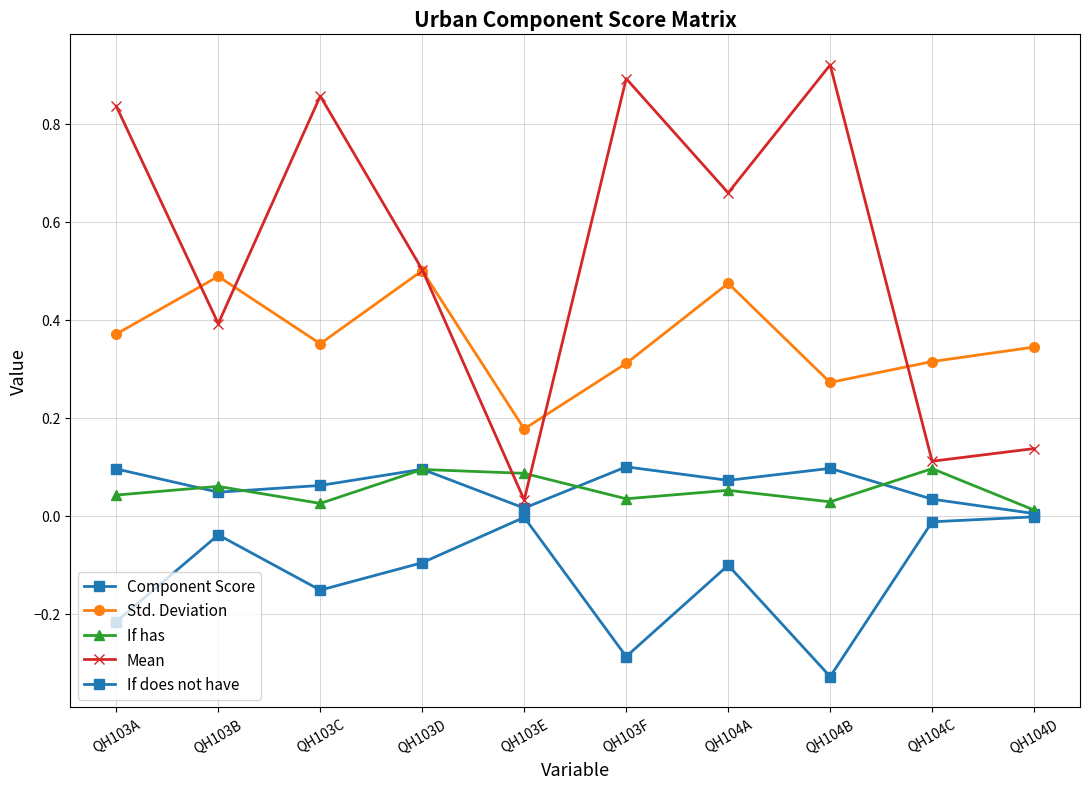

What is the label of the 3rd point from the left?

QH103C